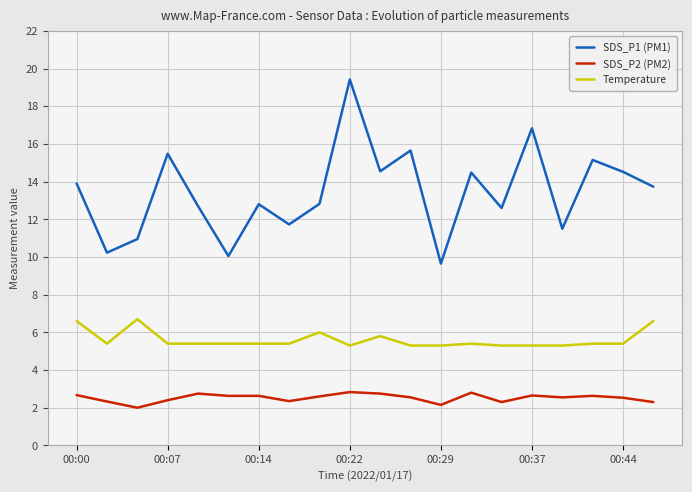

Which series has the largest range (max minus min)?

SDS_P1 (PM1)